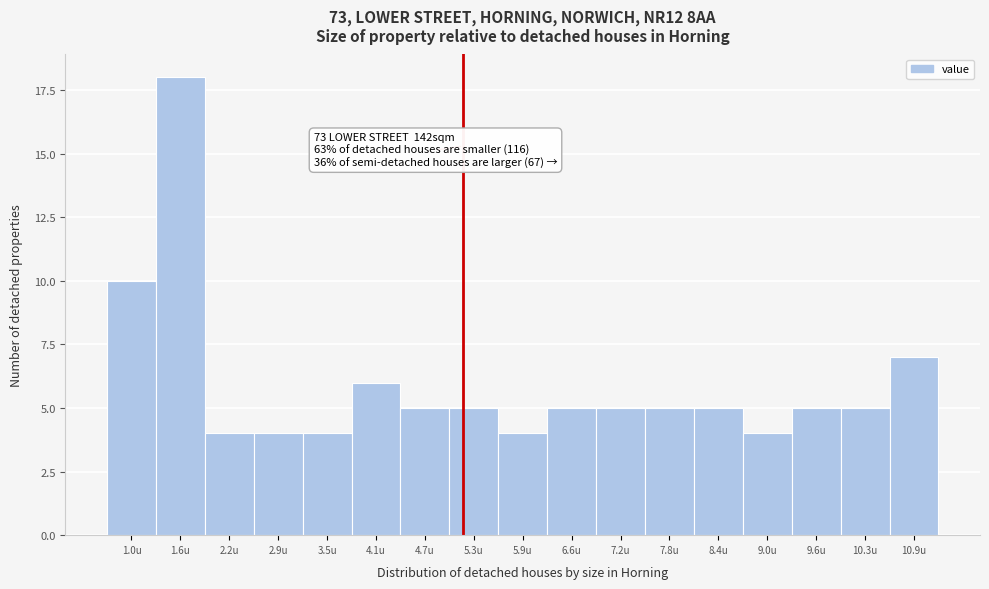

Reading right to left, extract all data points from this chart.

7	5	5	4	5	5	5	5	4	5	5	6	4	4	4	18	10